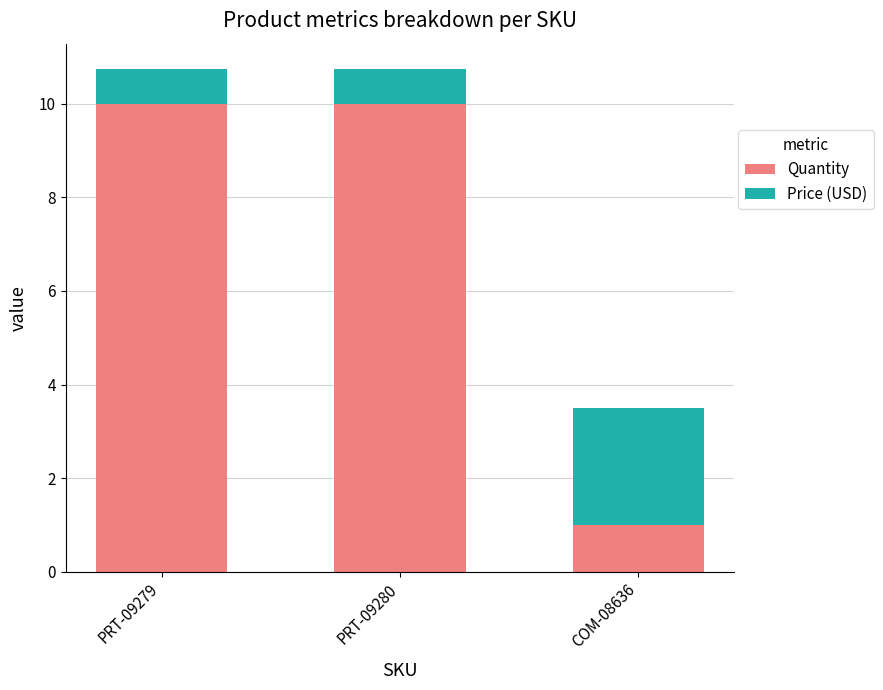

Is it true that Quantity equals 2.6 at PRT-09280?

False